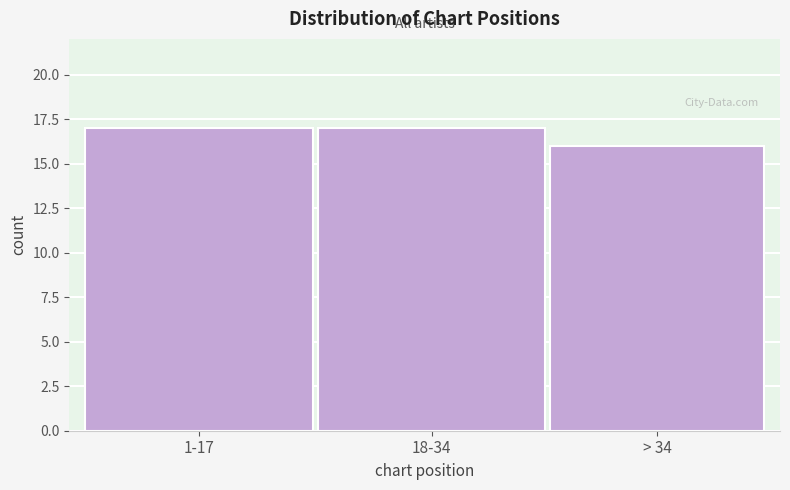

Reading left to right, what are all the values shown in this chart?

1-17=17	18-34=17	> 34=16